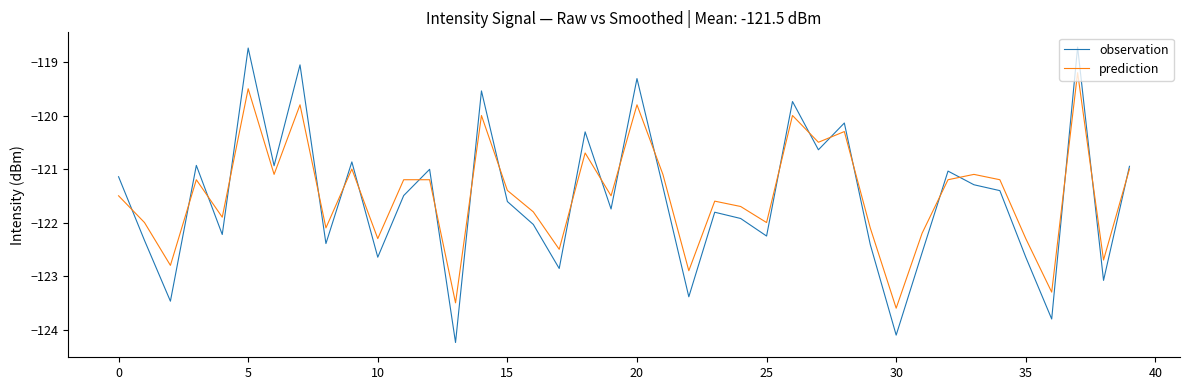

What is the average value of the prediction series?

-121.5